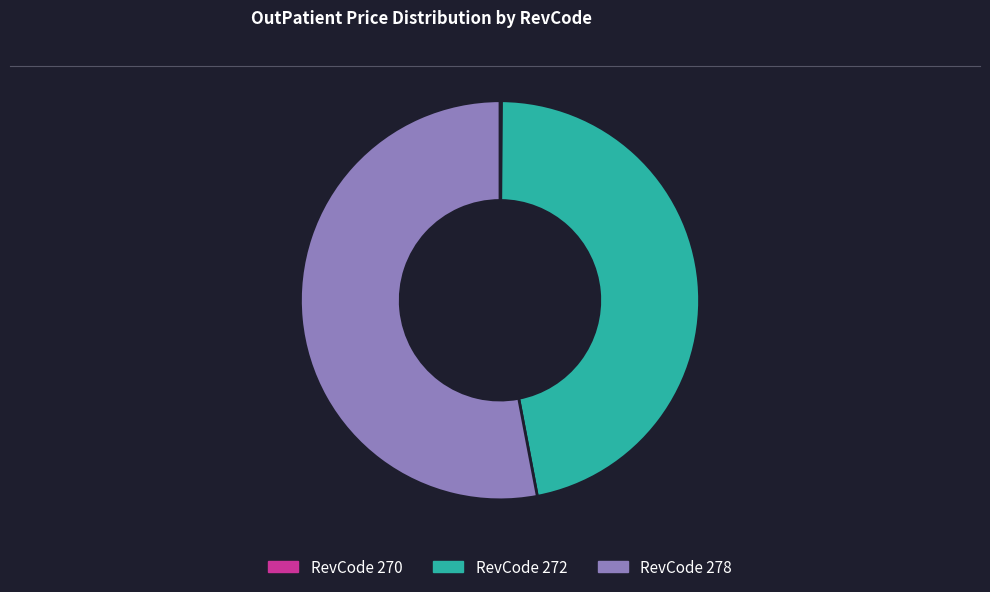

True or false: RevCode 278 accounts for 66% of the total.

False